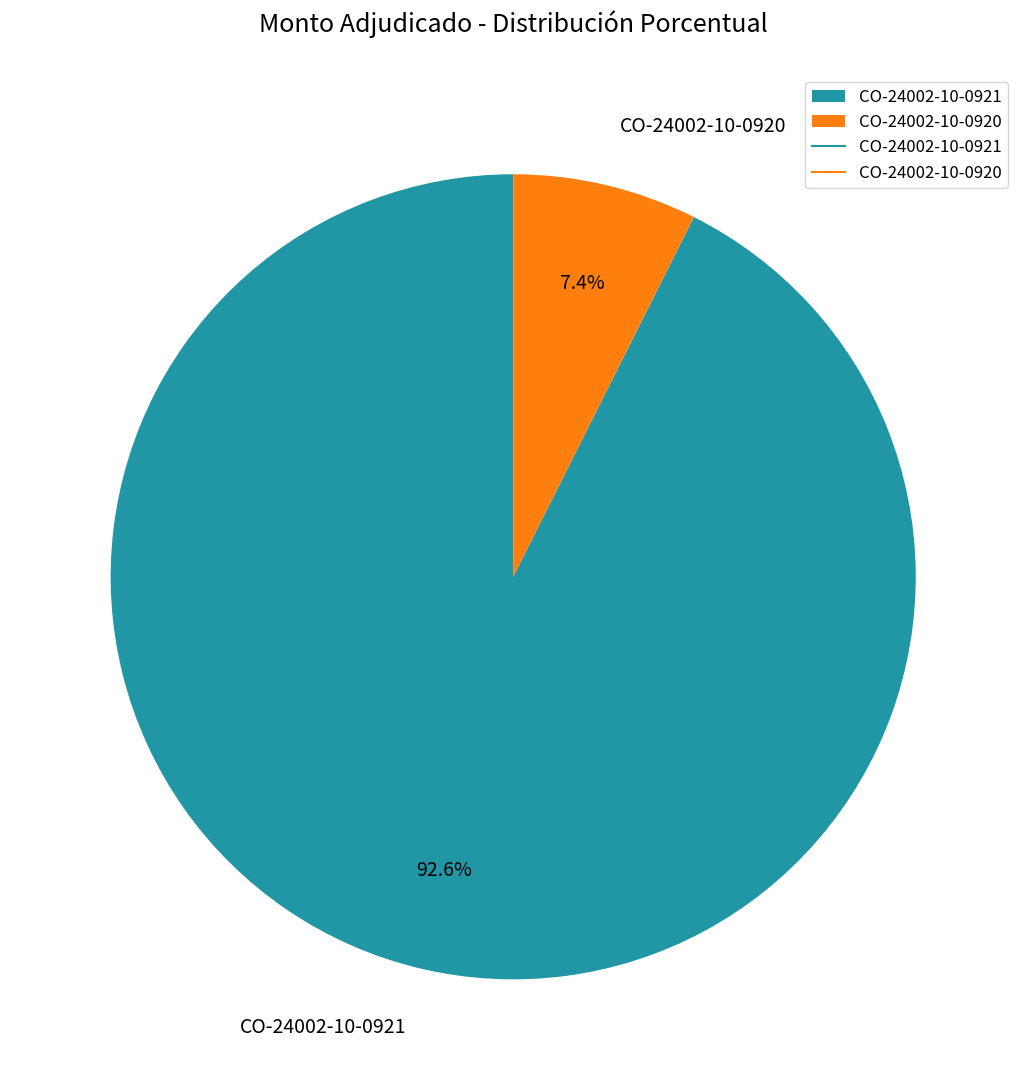

Is it true that CO-24002-10-0920 is 13% of the pie?

False